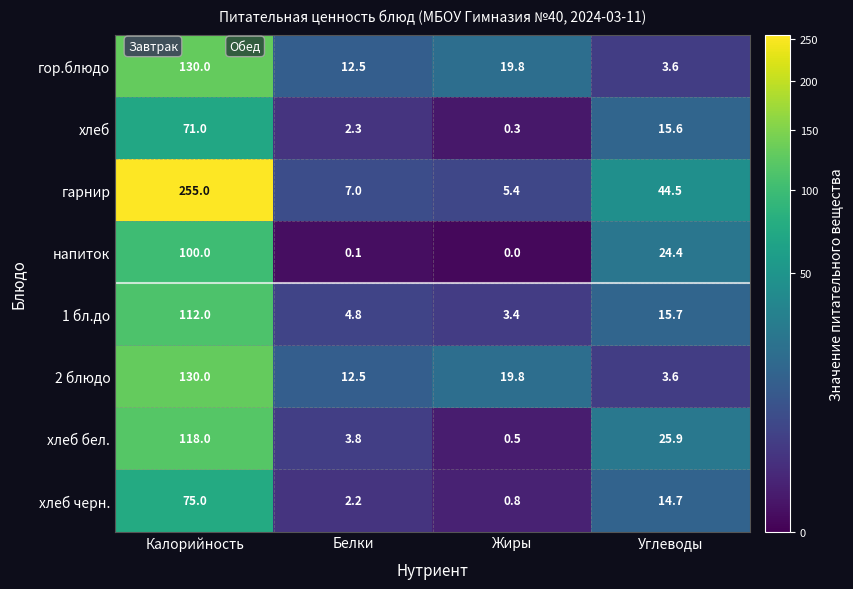

At which label does гарнир reach its minimum?

Жиры